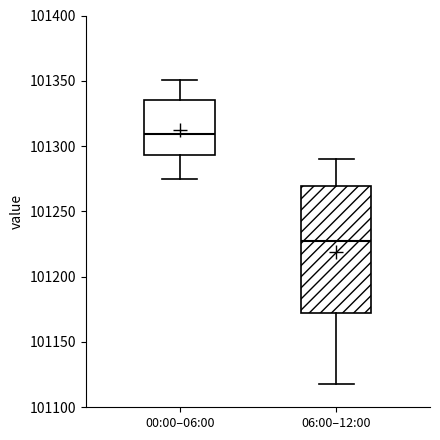

Reading left to right, transcribe this box plot: for each box, give where its median line is, the range the box spans, and where its two whiskers end, as read against the y-axis. The values are not printed on the chart, so give them approximately, as read against the axis.

00:00–06:00: median 101310, box 101295 to 101335, whiskers 101275 to 101350
06:00–12:00: median 101225, box 101175 to 101270, whiskers 101120 to 101290